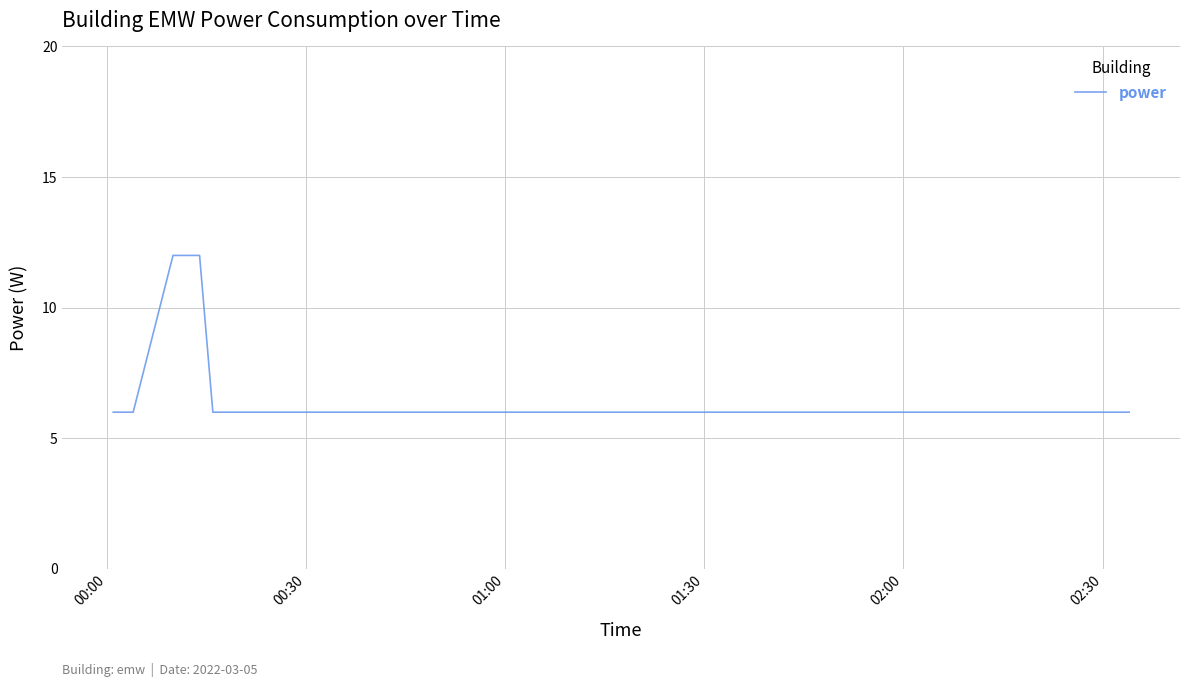

What is the minimum value shown in the chart?

6